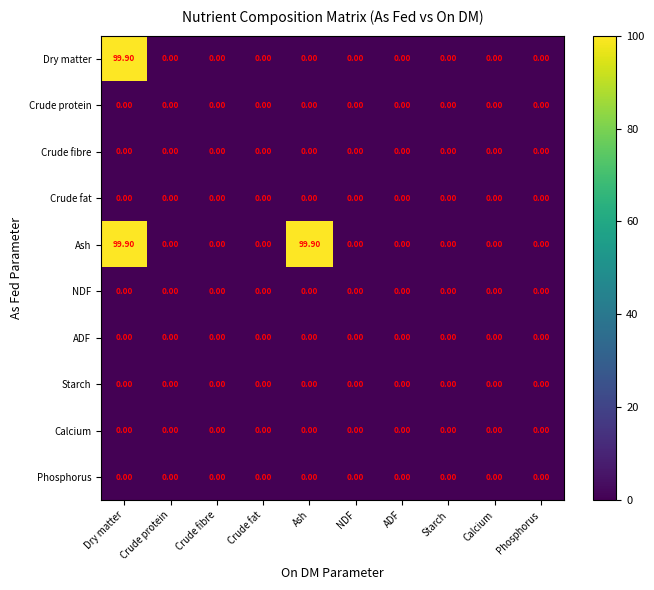

What is the maximum value shown in the chart?

99.9